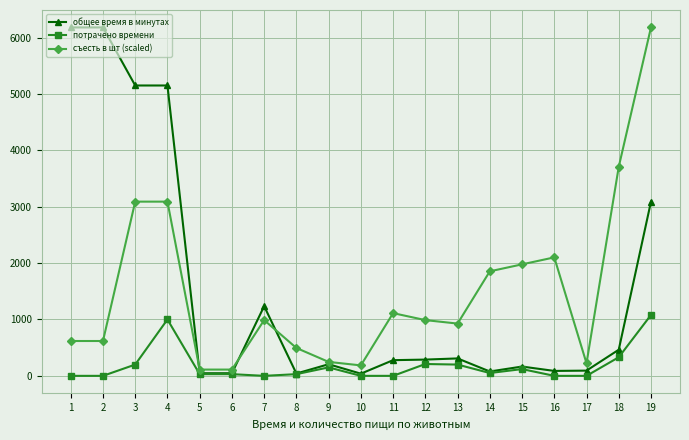

Is this an area chart (filled region under the line)?

No